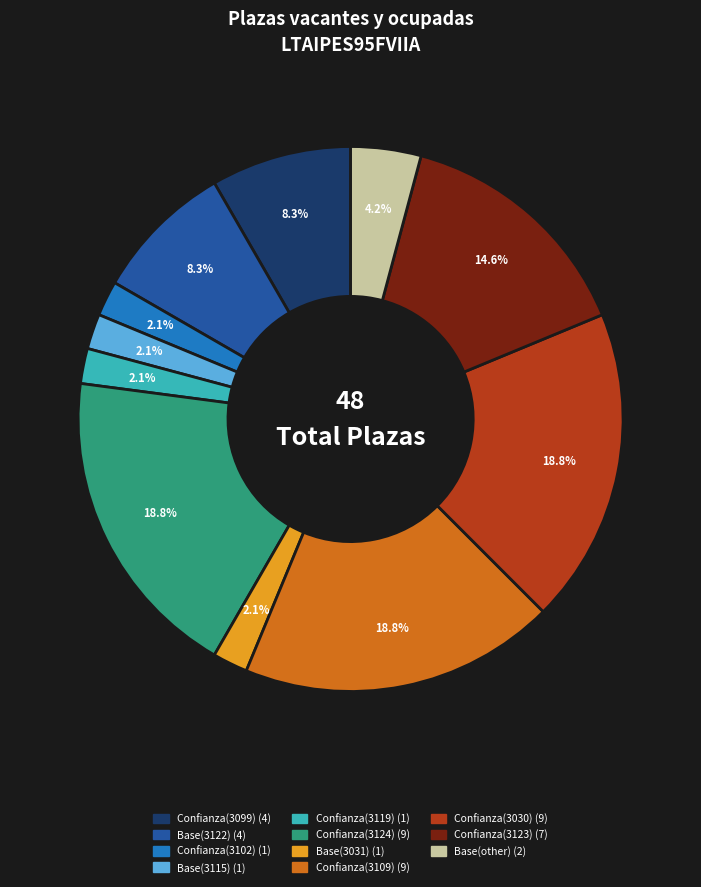

Count the number of slices in the pie.

11